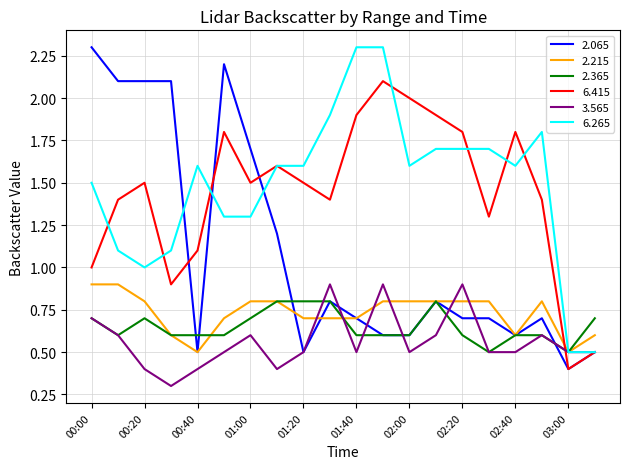

How many intersections are there between 6.415 and 2.365?

1